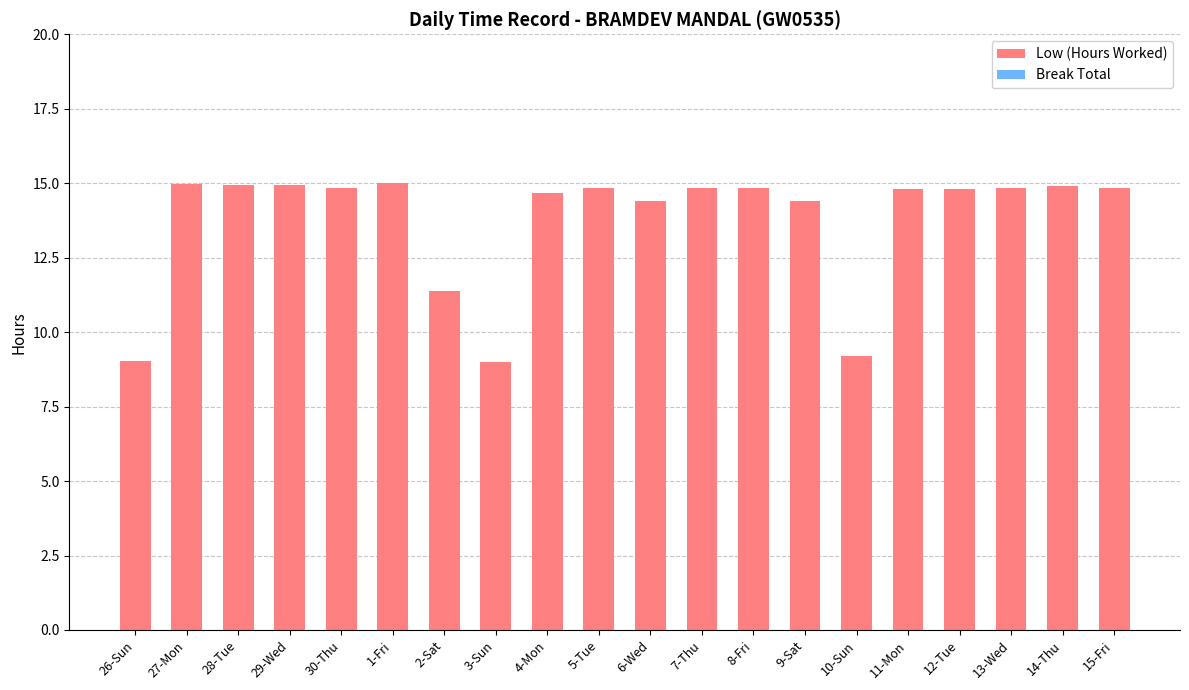

At which label does the data first exceed 14?

27-Mon